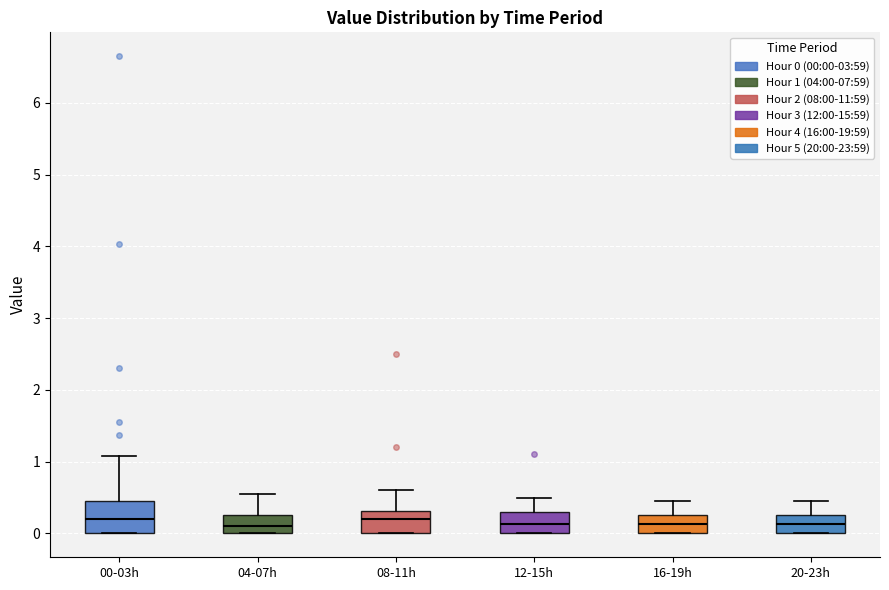

Where does the upper whisker of the box for 04-07h end on the y-axis? The values are not printed on the chart, so give them approximately, as read against the axis.

0.6